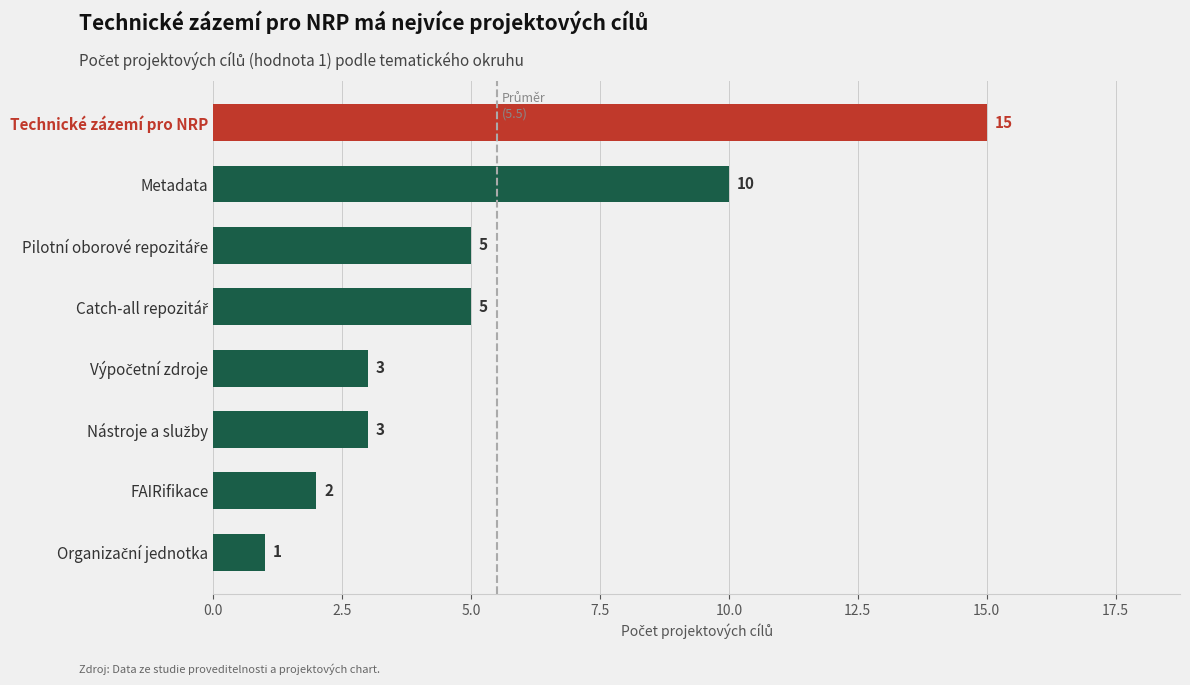

At which label is the value closest to 8?

Metadata